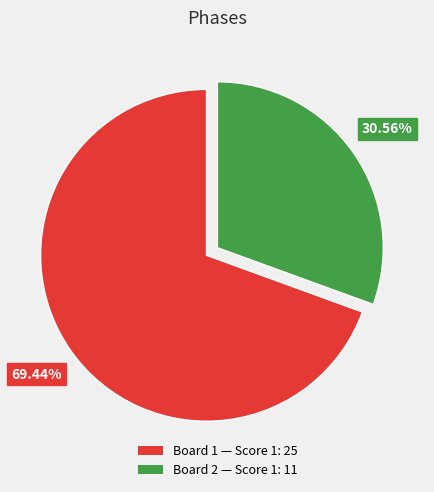

What is the largest slice in the pie chart?

Board 1 — Score 1: 25